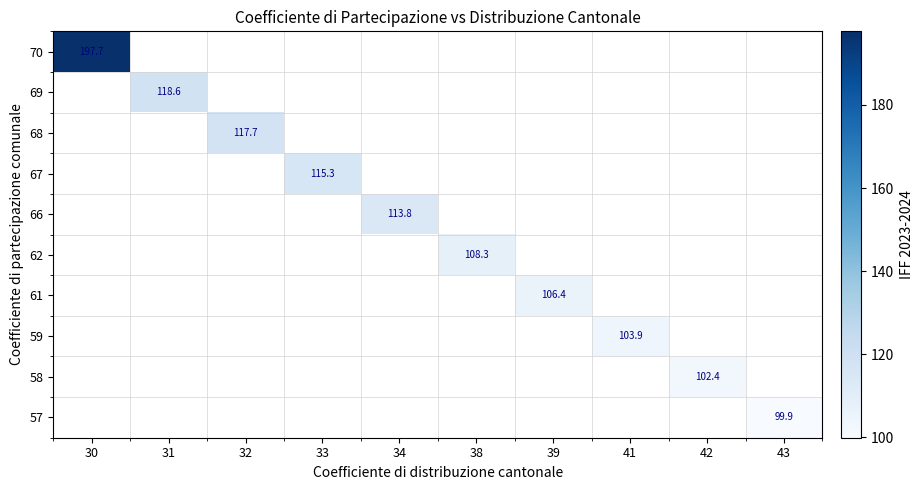

List the series in order of their peak value, highest first.

70, 69, 68, 67, 66, 62, 61, 59, 58, 57